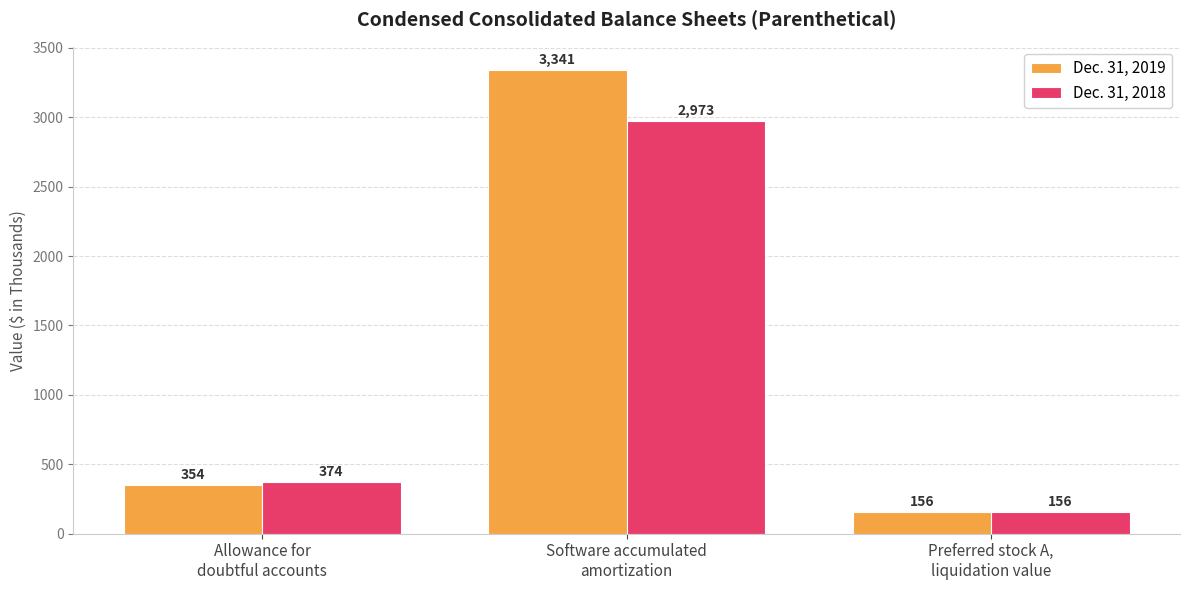

What is the difference between the maximum and minimum values in the Dec. 31, 2018 series?

2817